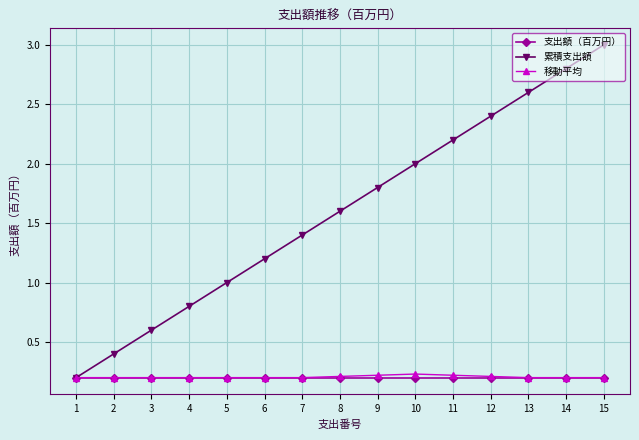

The value of 支出額（百万円） at 3 is 0.2. True or false?

True